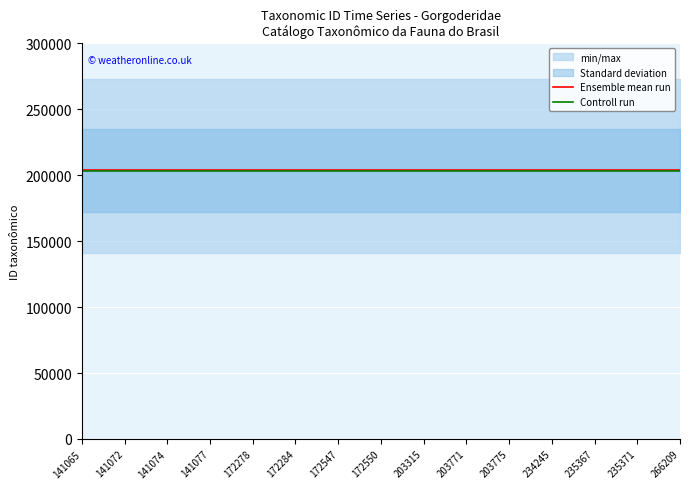

Count the number of categories in the chart.

15